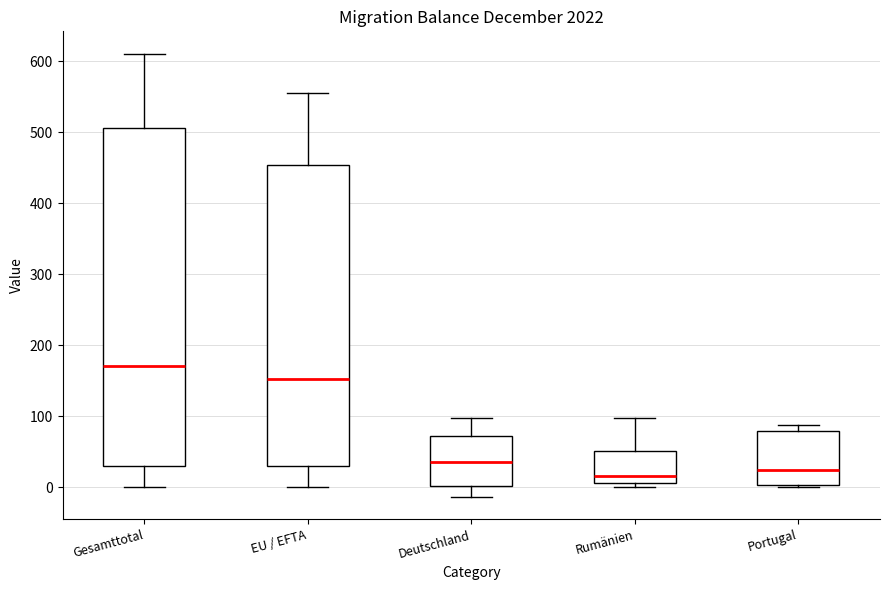

Comparing the boxes themselves (not the whiskers), which one is the tallest?

Gesamttotal